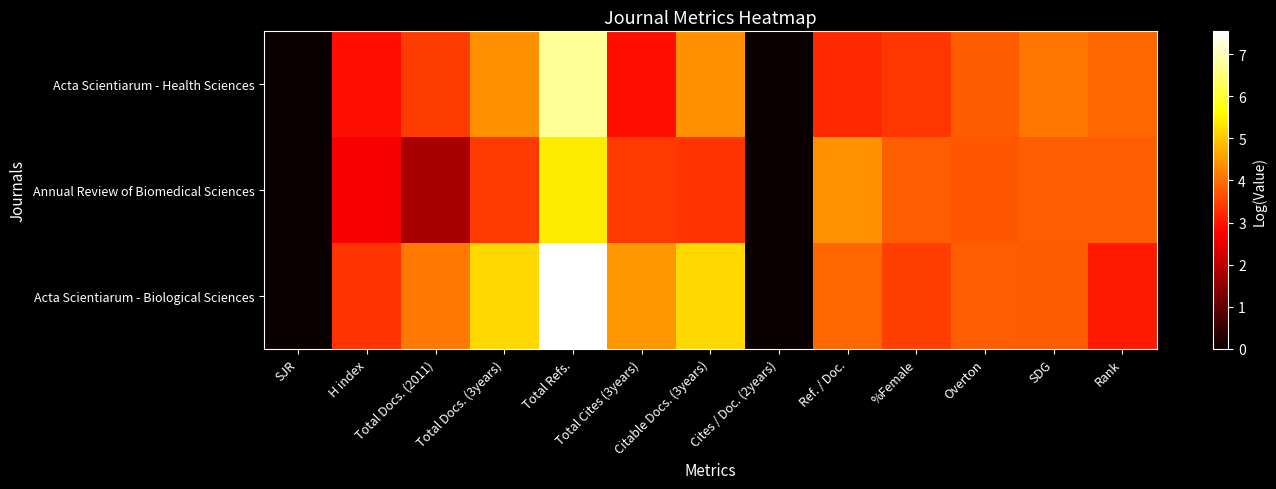

Reading left to right, transcribe all the data shown in this chart.

Acta Scientiarum - Health Sciences: SJR=0.0	H index=2.9	Total Docs. (2011)=3.4	Total Docs. (3years)=4.4	Total Refs.=6.7	Total Cites (3years)=2.9	Citable Docs. (3years)=4.4	Cites / Doc. (2years)=0.0	Ref. / Doc.=3.2	%Female=3.4	Overton=3.8	SDG=4.1	Rank=3.9
Annual Review of Biomedical Sciences: SJR=0.0	H index=2.7	Total Docs. (2011)=1.8	Total Docs. (3years)=3.4	Total Refs.=5.4	Total Cites (3years)=3.4	Citable Docs. (3years)=3.3	Cites / Doc. (2years)=0.0	Ref. / Doc.=4.4	%Female=3.8	Overton=3.7	SDG=3.8	Rank=3.8
Acta Scientiarum - Biological Sciences: SJR=0.0	H index=3.3	Total Docs. (2011)=4.1	Total Docs. (3years)=5.2	Total Refs.=7.5	Total Cites (3years)=4.5	Citable Docs. (3years)=5.2	Cites / Doc. (2years)=0.0	Ref. / Doc.=3.9	%Female=3.5	Overton=3.8	SDG=3.8	Rank=3.0